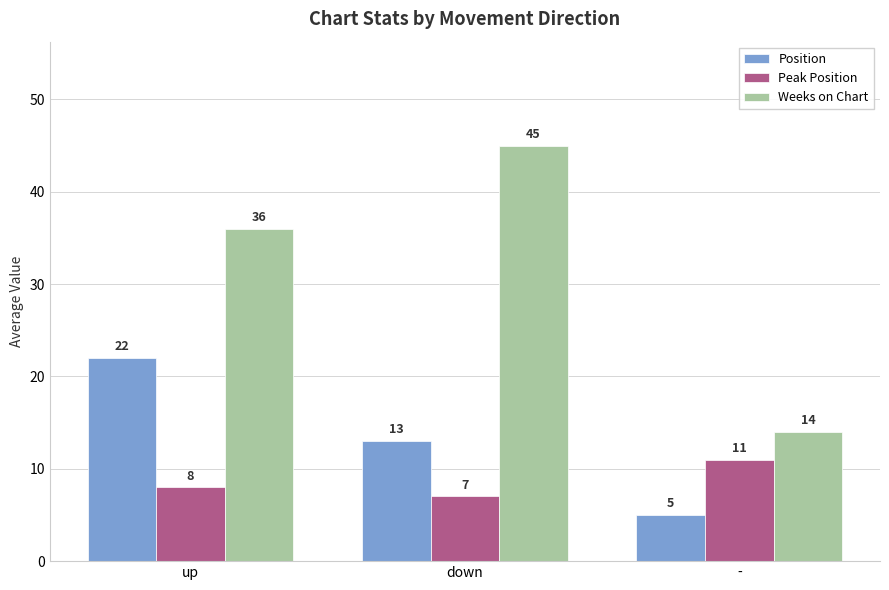

Does the chart contain any negative values?

No